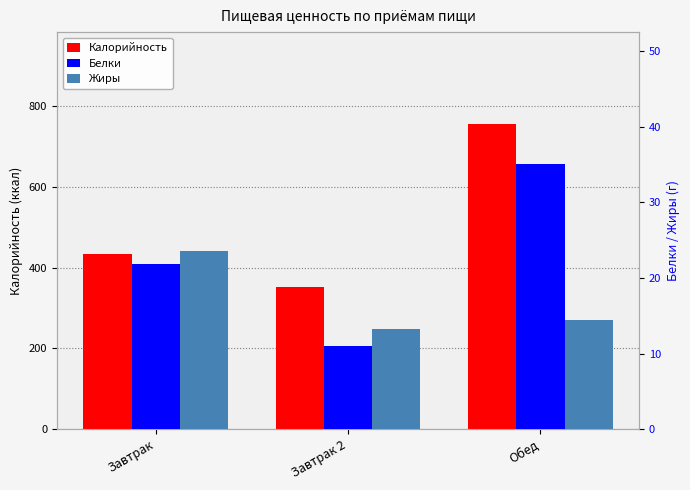

What is the difference between the Калорийность values at Завтрак 2 and Обед?

404.8